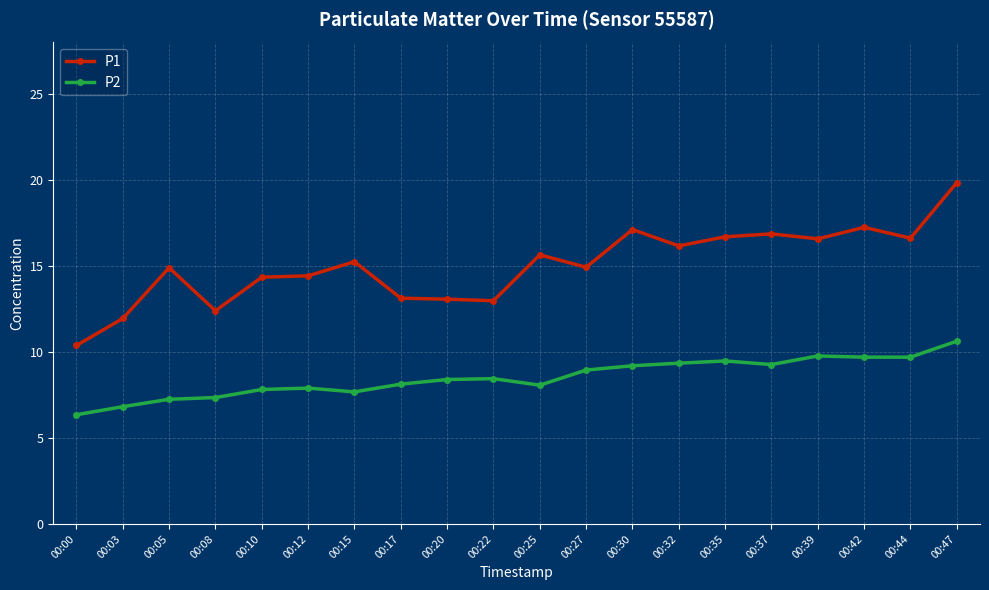

What is the value of the P2 point at the 2nd from the left?

6.8